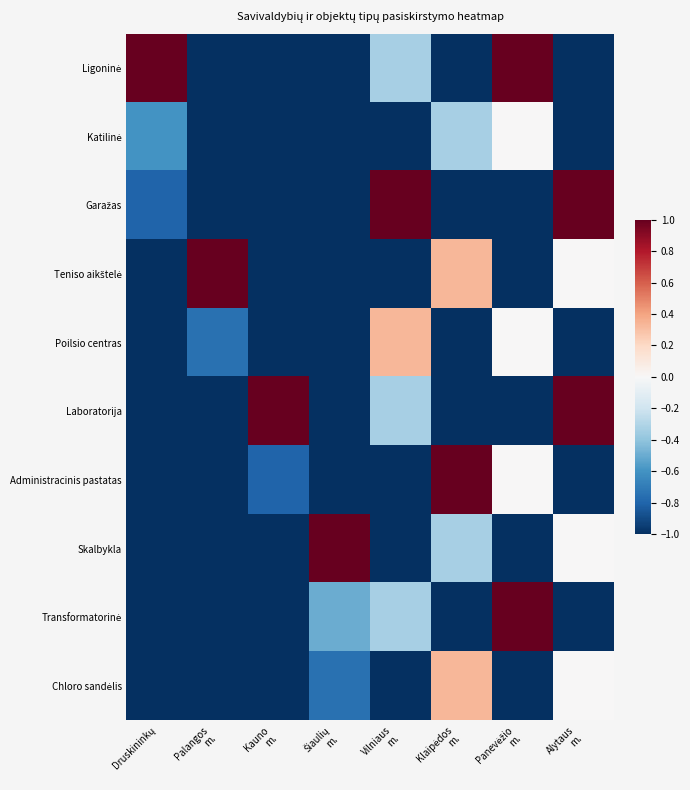

Rank the series by their maximum value, from highest to lowest.

Ligoninė, Laboratorija, Teniso aikštelė, Skalbykla, Garažas, Administracinis pastatas, Transformatorinė, Poilsio centras, Chloro sandėlis, Katilinė